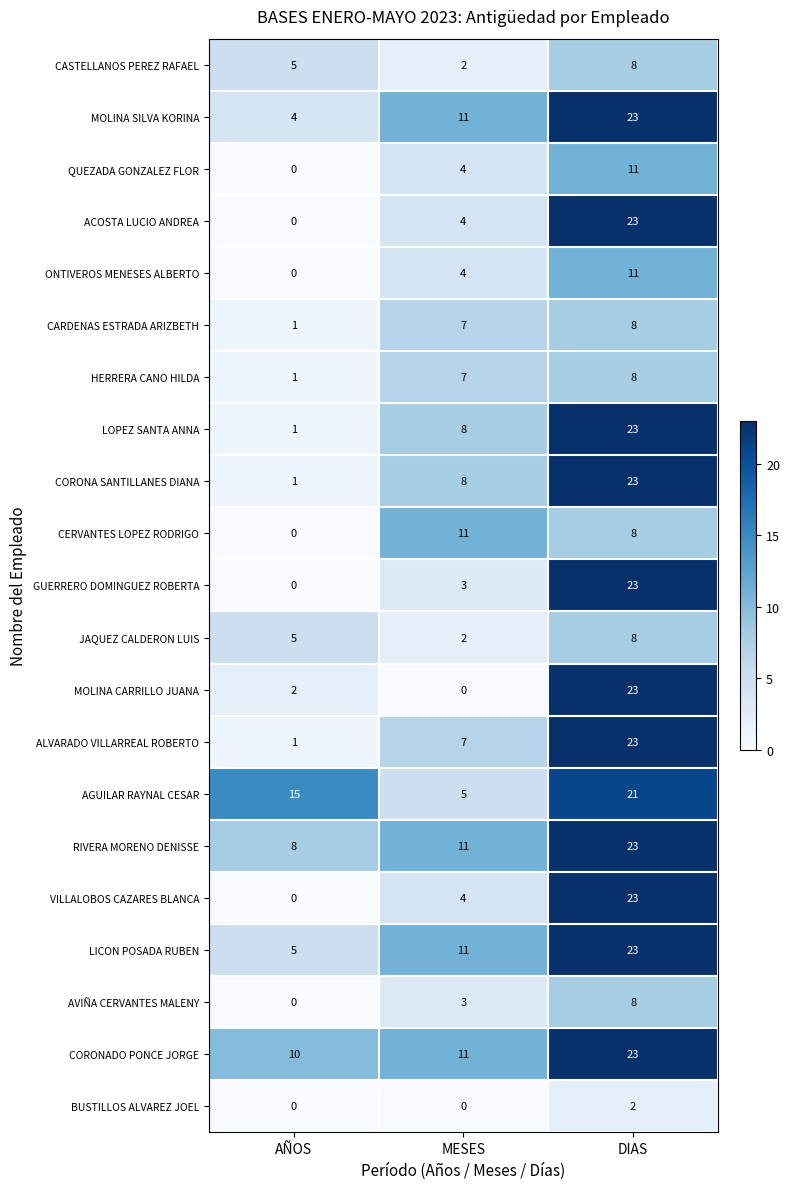

How many MOLINA SILVA KORINA values are between 4 and 23?

3